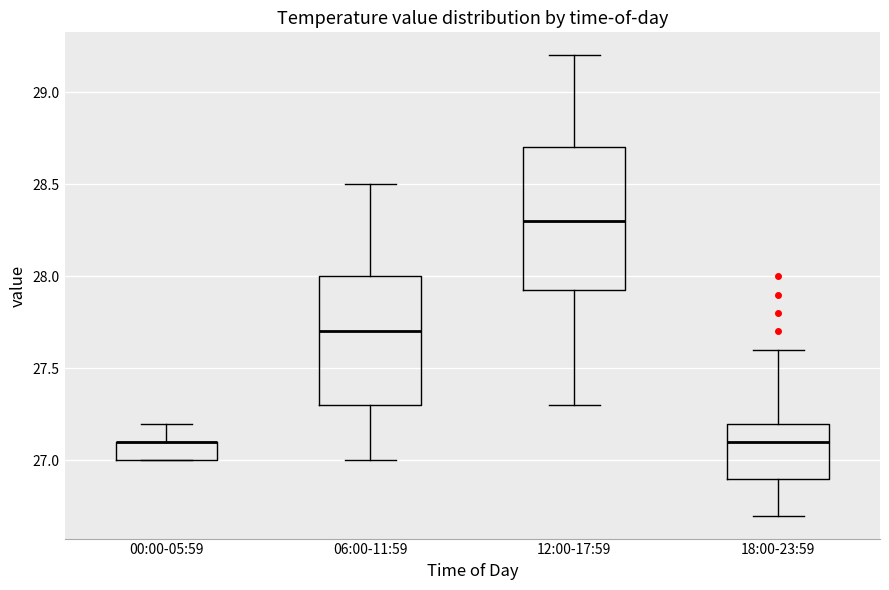

Which box is the tallest, from its lower edge to its upper edge?

12:00-17:59